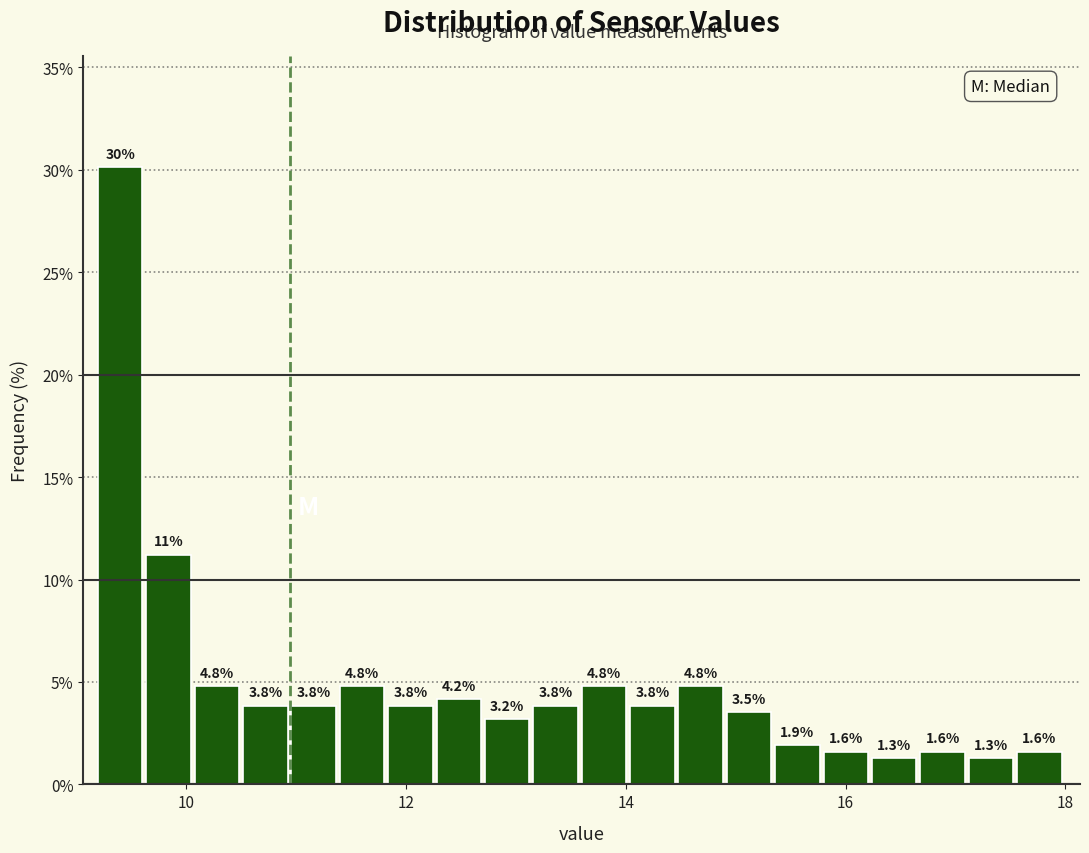

Around what value on the x-axis is the tallest bar? Give the approximate position of its centre, as read against the axis.

9.4